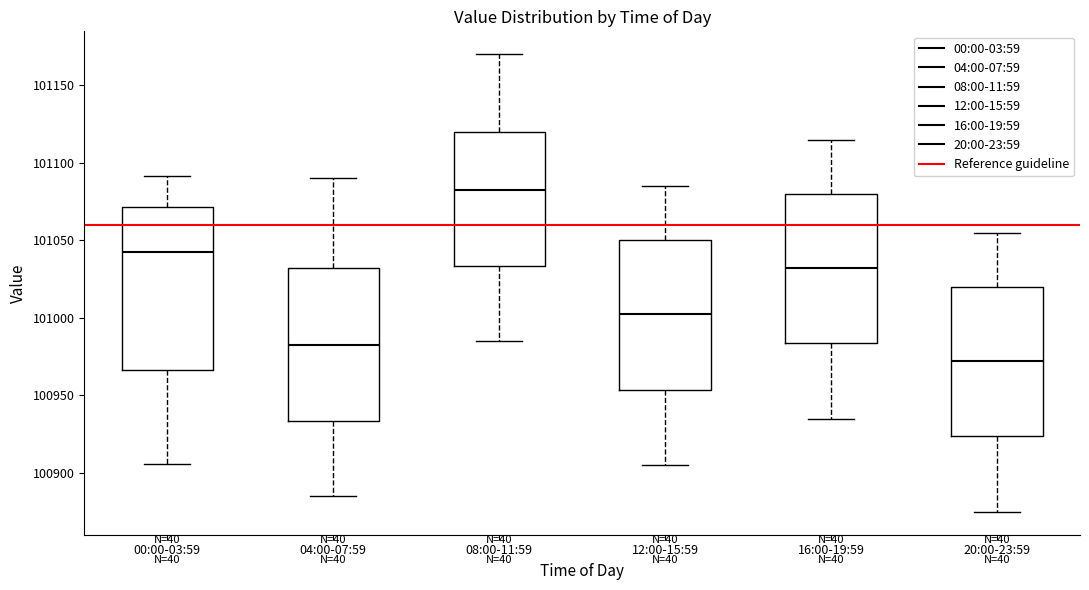

Reading left to right, read every box against the y-axis: the position of its median line, the range the box covers, and the ends of its whiskers. The values are not printed on the chart, so give them approximately, as read against the axis.

00:00-03:59: median 101045, box 100965 to 101070, whiskers 100905 to 101090
04:00-07:59: median 100985, box 100935 to 101030, whiskers 100885 to 101090
08:00-11:59: median 101085, box 101035 to 101120, whiskers 100985 to 101170
12:00-15:59: median 101005, box 100955 to 101050, whiskers 100905 to 101085
16:00-19:59: median 101035, box 100985 to 101080, whiskers 100935 to 101115
20:00-23:59: median 100975, box 100925 to 101020, whiskers 100875 to 101055